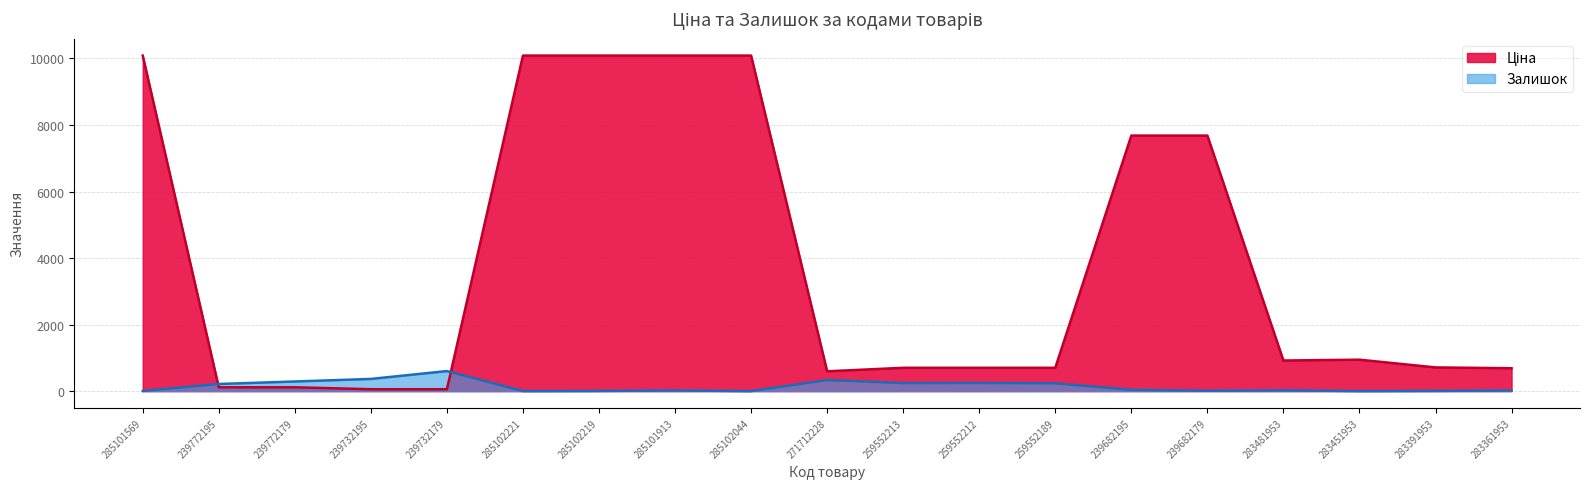

What position from the left is 271712228?

10